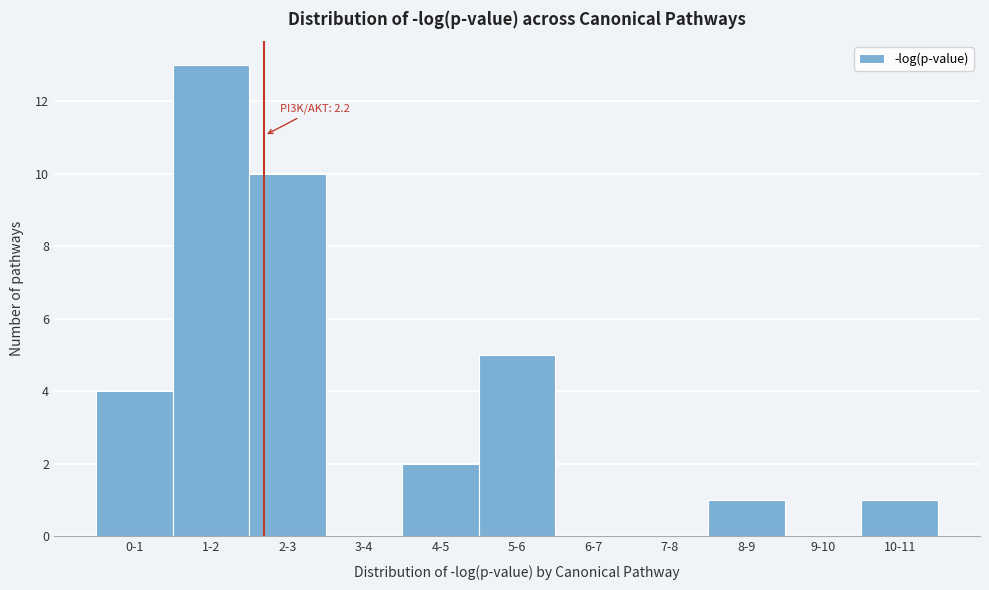

Reading left to right, extract all data points from this chart.

0-1=4	1-2=13	2-3=10	3-4=0	4-5=2	5-6=5	6-7=0	7-8=0	8-9=1	9-10=0	10-11=1